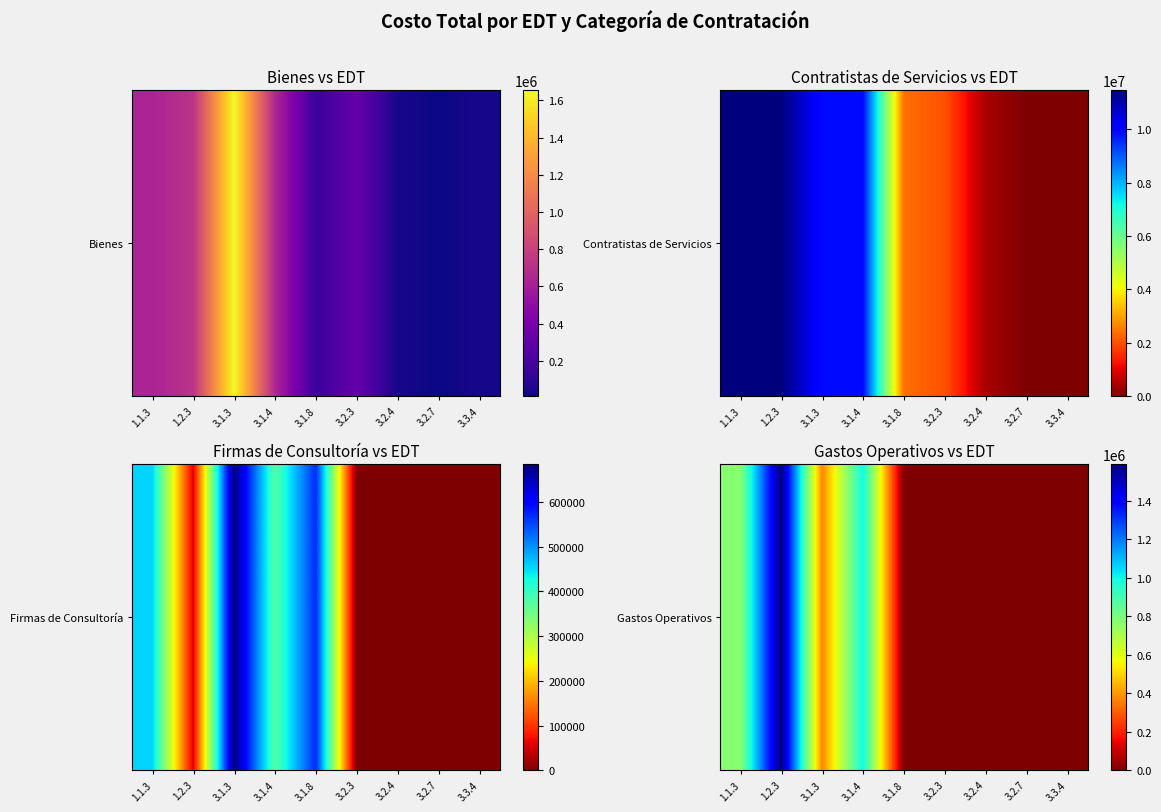

List the labels in order of value, largest first.

1.2.3, 3.1.4, 1.1.3, 3.1.3, 3.1.8, 3.2.3, 3.2.4, 3.2.7, 3.3.4